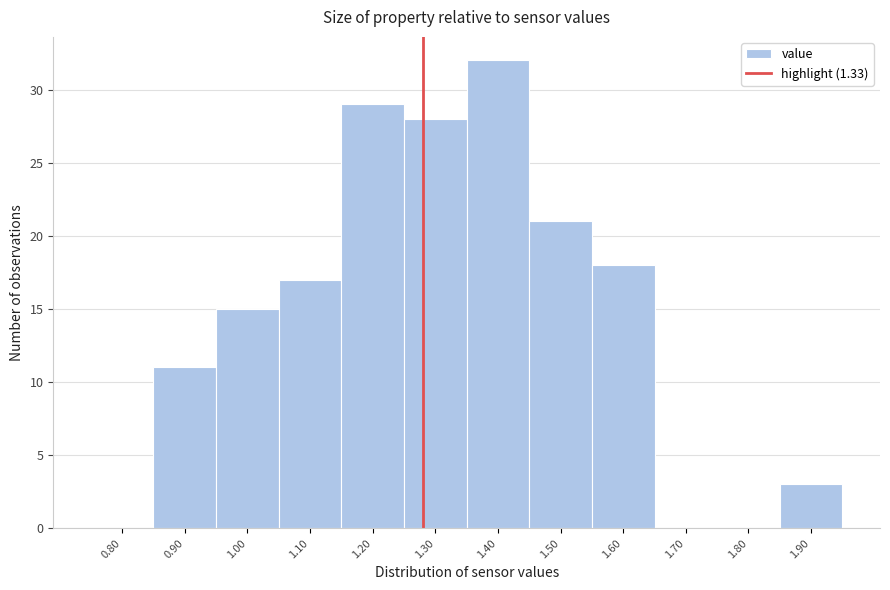

Reading left to right, list all the values displayed in this chart.

0.80=0	0.90=11	1.00=15	1.10=17	1.20=29	1.30=28	1.40=32	1.50=21	1.60=18	1.70=0	1.80=0	1.90=3